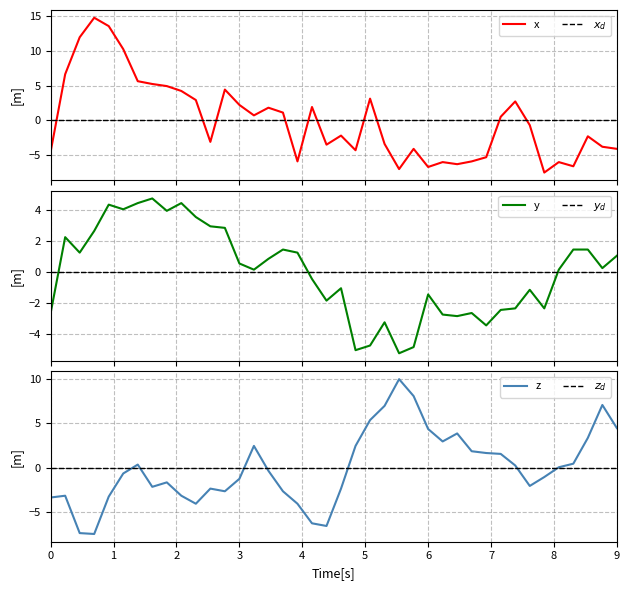

List the series in order of their peak value, highest first.

x, z, y, $x_d$, $y_d$, $z_d$